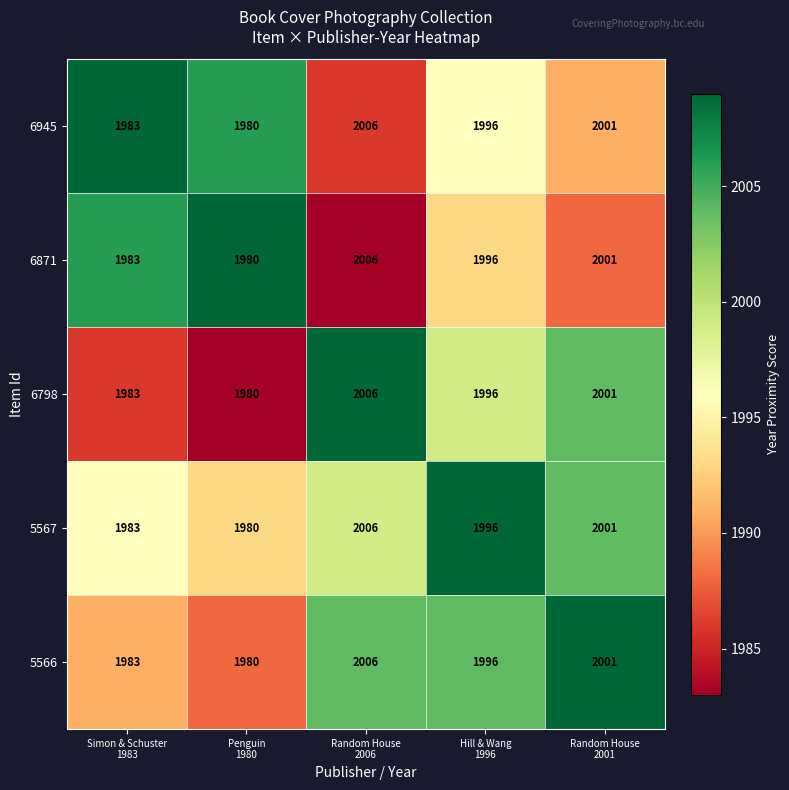

What is the difference between the maximum and minimum values in the 6798 series?

26